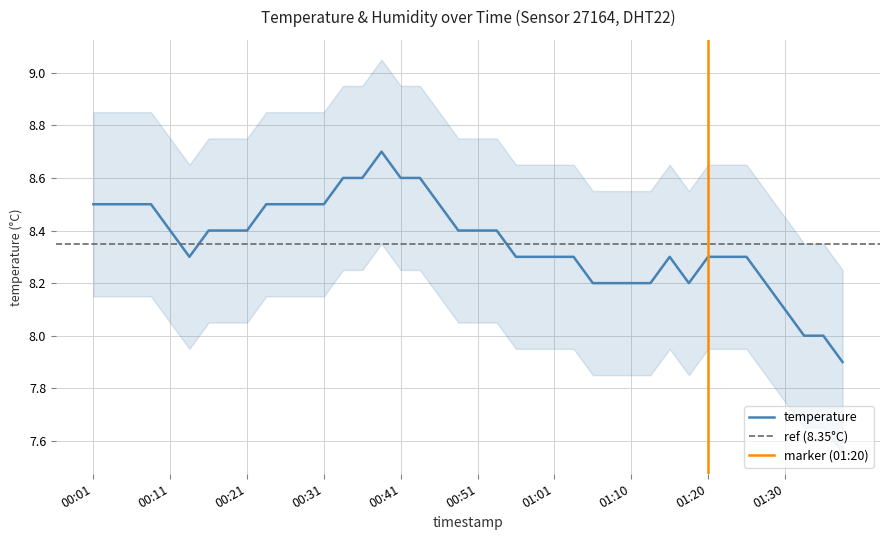

True or false: the data has more than 0 interior local peaks.

True